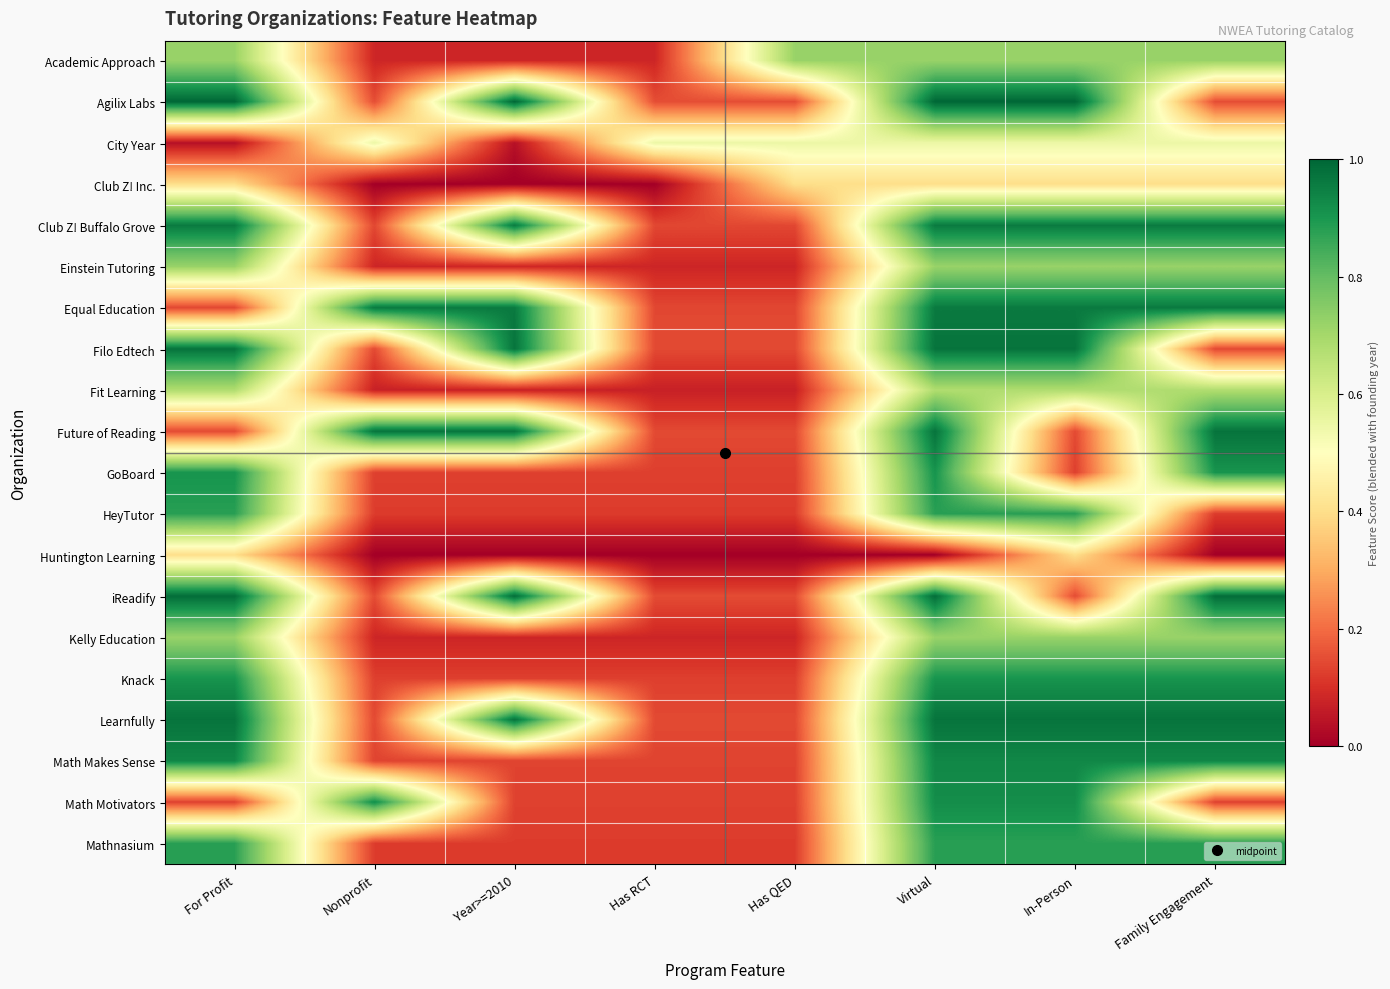

Reading right to left, what are all the values shown in this chart?

Academic Approach: Family Engagement=0.7	In-Person=0.7	Virtual=0.7	Has QED=0.7	Has RCT=0.1	Year>=2010=0.1	Nonprofit=0.1	For Profit=0.7
Agilix Labs: Family Engagement=0.1	In-Person=1.0	Virtual=1.0	Has QED=0.1	Has RCT=0.1	Year>=2010=1.0	Nonprofit=0.1	For Profit=1.0
City Year: Family Engagement=0.5	In-Person=0.5	Virtual=0.5	Has QED=0.5	Has RCT=0.5	Year>=2010=0.0	Nonprofit=0.5	For Profit=0.0
Club Z! Inc.: Family Engagement=0.4	In-Person=0.4	Virtual=0.4	Has QED=0.4	Has RCT=0.0	Year>=2010=0.0	Nonprofit=0.0	For Profit=0.4
Club Z! Buffalo Grove: Family Engagement=1.0	In-Person=1.0	Virtual=1.0	Has QED=0.1	Has RCT=0.1	Year>=2010=1.0	Nonprofit=0.1	For Profit=1.0
Einstein Tutoring: Family Engagement=0.7	In-Person=0.7	Virtual=0.7	Has QED=0.1	Has RCT=0.1	Year>=2010=0.1	Nonprofit=0.1	For Profit=0.7
Equal Education: Family Engagement=1.0	In-Person=1.0	Virtual=1.0	Has QED=0.1	Has RCT=0.1	Year>=2010=1.0	Nonprofit=1.0	For Profit=0.1
Filo Edtech: Family Engagement=0.1	In-Person=1.0	Virtual=1.0	Has QED=0.1	Has RCT=0.1	Year>=2010=1.0	Nonprofit=0.1	For Profit=1.0
Fit Learning: Family Engagement=0.7	In-Person=0.7	Virtual=0.7	Has QED=0.1	Has RCT=0.1	Year>=2010=0.1	Nonprofit=0.1	For Profit=0.7
Future of Reading: Family Engagement=1.0	In-Person=0.1	Virtual=1.0	Has QED=0.1	Has RCT=0.1	Year>=2010=1.0	Nonprofit=1.0	For Profit=0.1
GoBoard: Family Engagement=0.9	In-Person=0.1	Virtual=0.9	Has QED=0.1	Has RCT=0.1	Year>=2010=0.1	Nonprofit=0.1	For Profit=0.9
HeyTutor: Family Engagement=0.1	In-Person=0.9	Virtual=0.9	Has QED=0.1	Has RCT=0.1	Year>=2010=0.1	Nonprofit=0.1	For Profit=0.9
Huntington Learning: Family Engagement=0.0	In-Person=0.4	Virtual=0.0	Has QED=0.0	Has RCT=0.0	Year>=2010=0.0	Nonprofit=0.0	For Profit=0.4
iReadify: Family Engagement=1.0	In-Person=0.1	Virtual=1.0	Has QED=0.1	Has RCT=0.1	Year>=2010=1.0	Nonprofit=0.1	For Profit=1.0
Kelly Education: Family Engagement=0.7	In-Person=0.7	Virtual=0.7	Has QED=0.1	Has RCT=0.1	Year>=2010=0.1	Nonprofit=0.1	For Profit=0.7
Knack: Family Engagement=0.9	In-Person=0.9	Virtual=0.9	Has QED=0.1	Has RCT=0.1	Year>=2010=0.1	Nonprofit=0.1	For Profit=0.9
Learnfully: Family Engagement=1.0	In-Person=1.0	Virtual=1.0	Has QED=0.1	Has RCT=0.1	Year>=2010=1.0	Nonprofit=0.1	For Profit=1.0
Math Makes Sense: Family Engagement=0.9	In-Person=0.9	Virtual=0.9	Has QED=0.1	Has RCT=0.1	Year>=2010=0.1	Nonprofit=0.1	For Profit=0.9
Math Motivators: Family Engagement=0.1	In-Person=0.9	Virtual=0.9	Has QED=0.1	Has RCT=0.1	Year>=2010=0.1	Nonprofit=0.9	For Profit=0.1
Mathnasium: Family Engagement=0.9	In-Person=0.9	Virtual=0.9	Has QED=0.1	Has RCT=0.1	Year>=2010=0.1	Nonprofit=0.1	For Profit=0.9